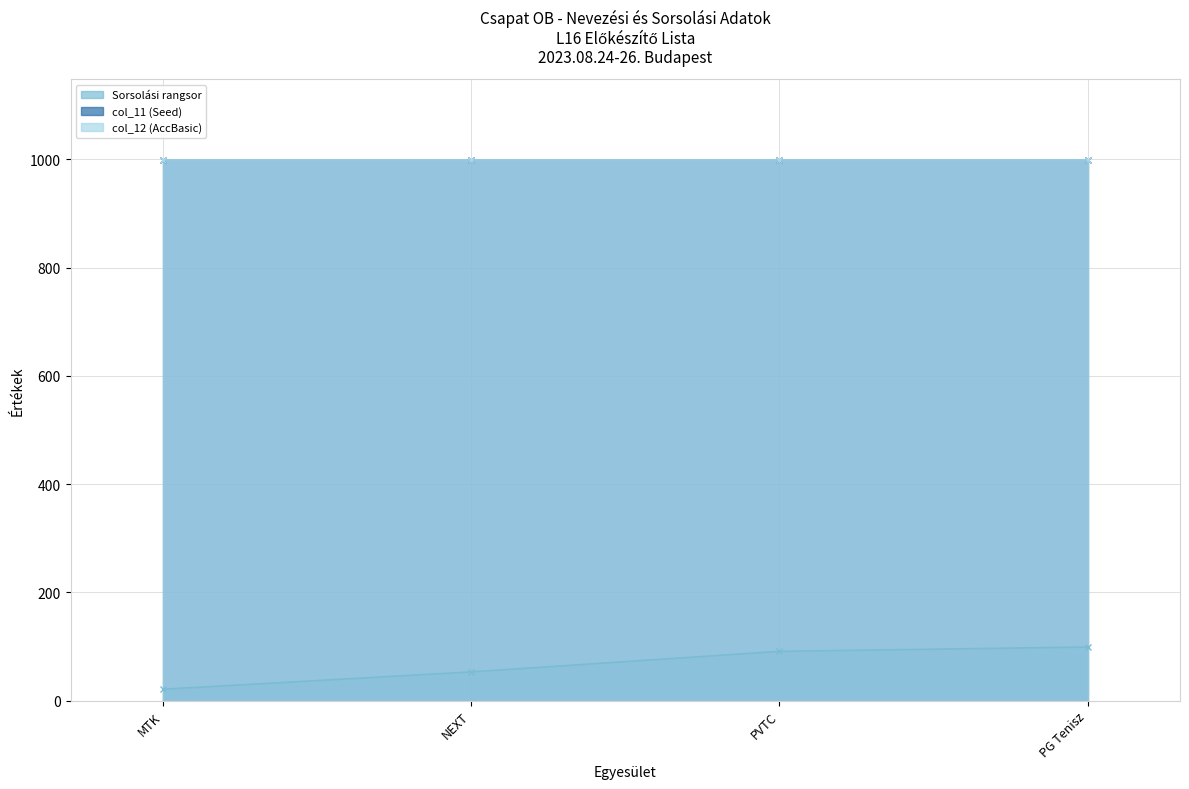

What is the maximum value shown in the chart?

999